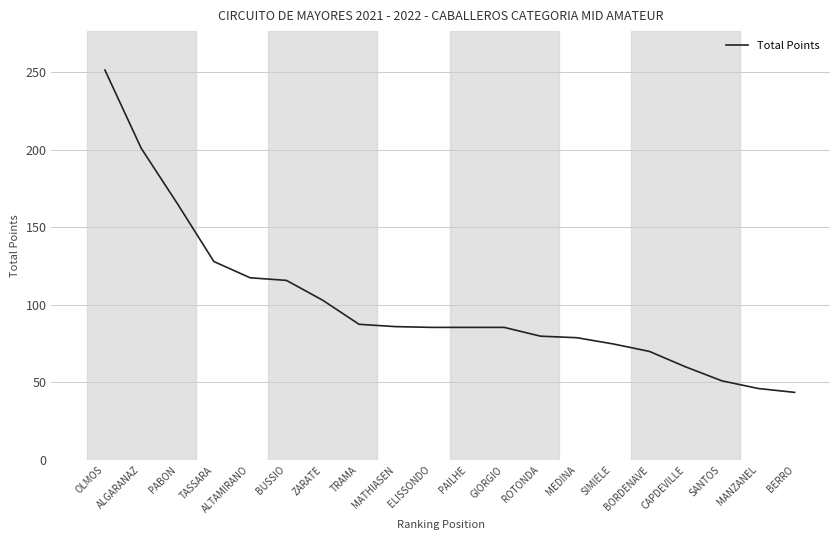

What position from the right is CAPDEVILLE?

4